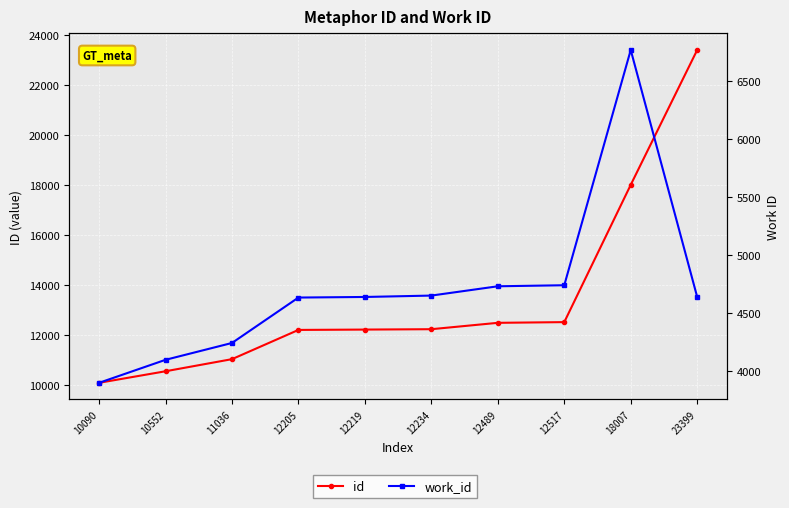

Reading left to right, list all the values displayed in this chart.

id: 10090=10090	10552=10552	11036=11036	12205=12205	12219=12219	12234=12234	12489=12489	12517=12517	18007=18007	23399=23399
work_id: 10090=3901	10552=4099	11036=4244	12205=4635	12219=4640	12234=4652	12489=4732	12517=4741	18007=6766	23399=4640